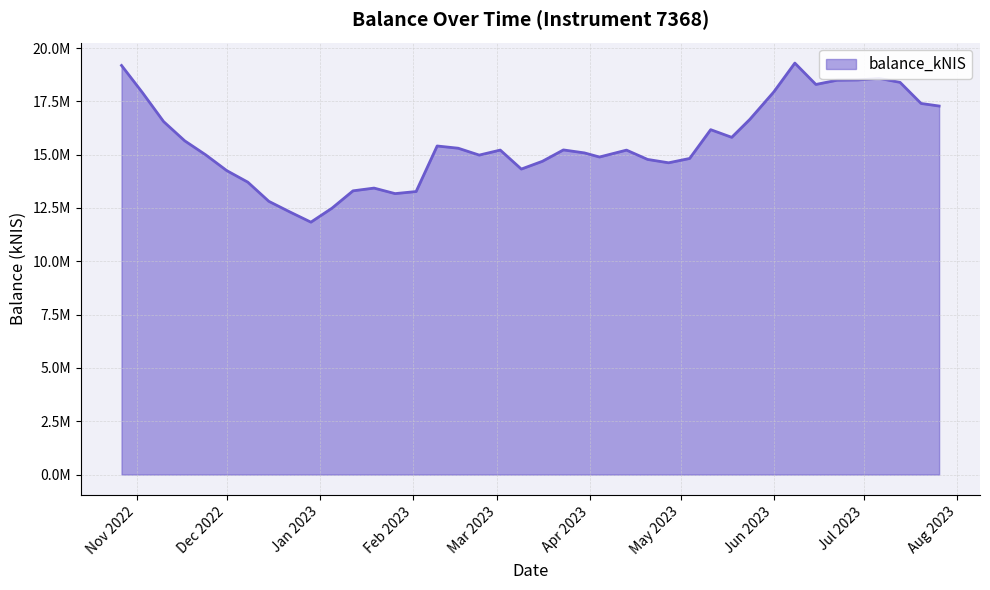

Does the chart display data point markers on the line(s)?

No